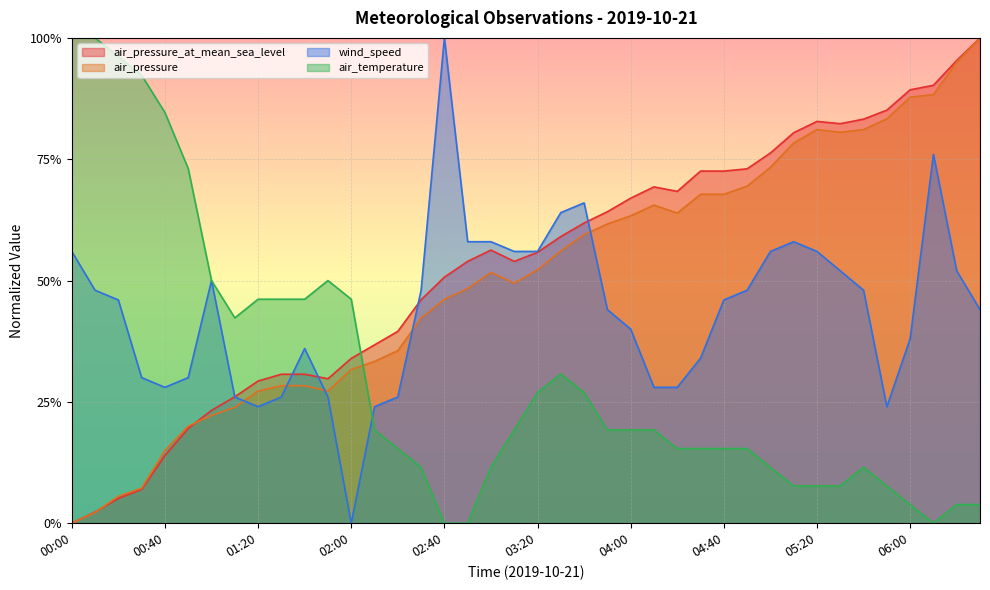

What is the label of the 24th point from the right?

02:40